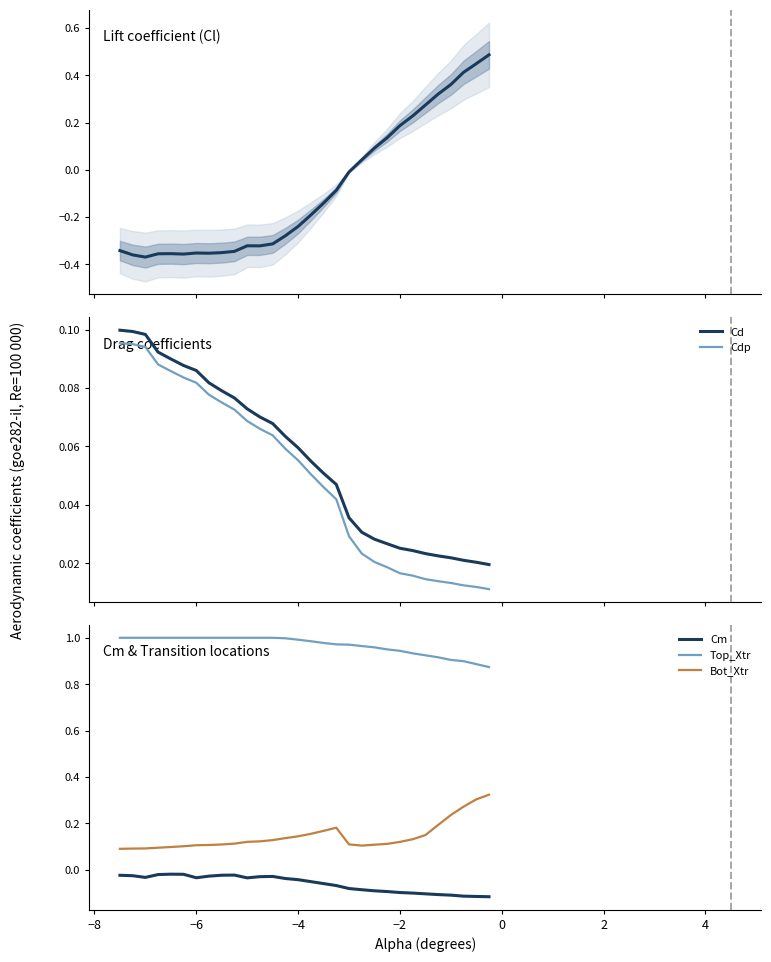

In Bot_Xtr, how many points are lower than both neighbors (excluding endpoints)?

1